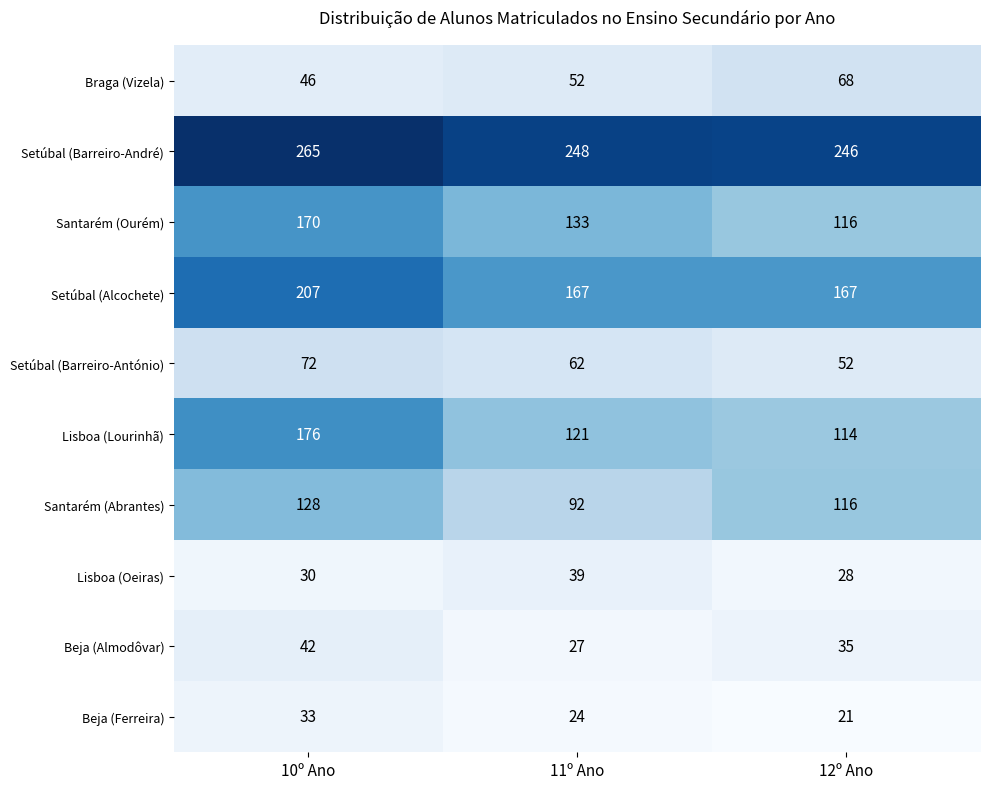

At how many categories does at least one series exceed 255?

1